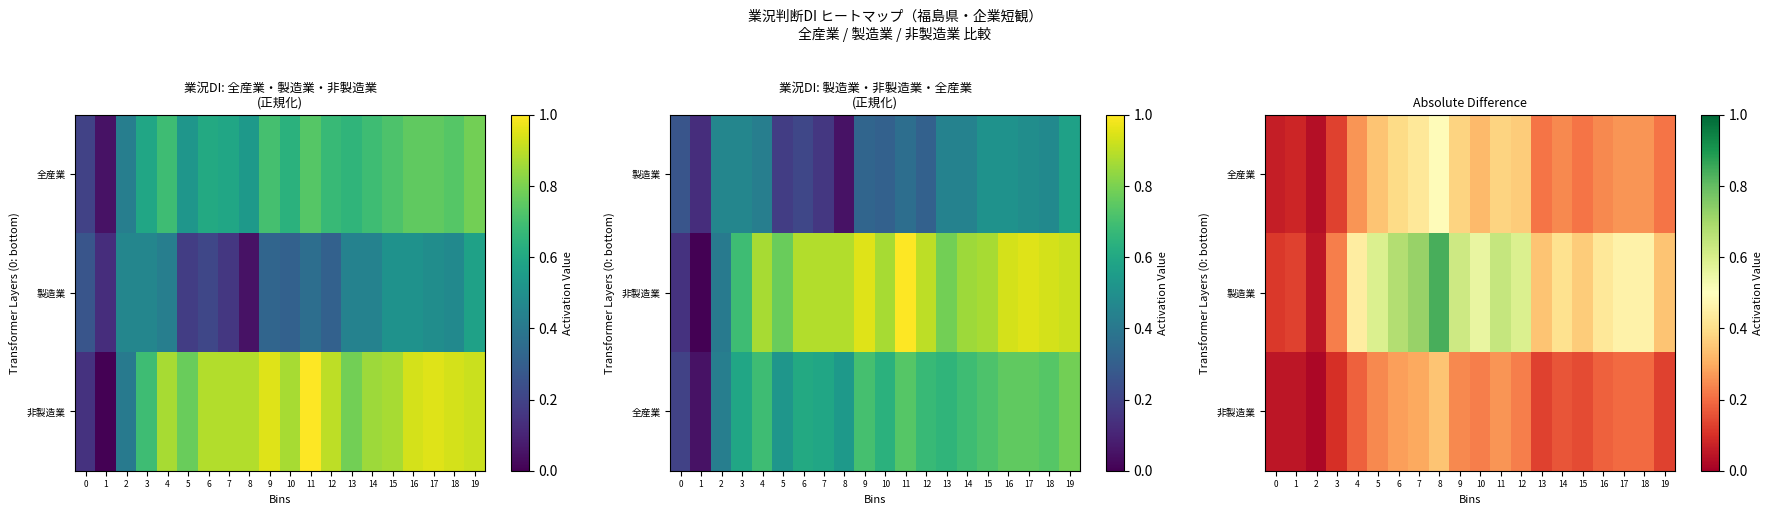

At 8, list the series in order from smallest to largest.

非製造業, 全産業, 製造業